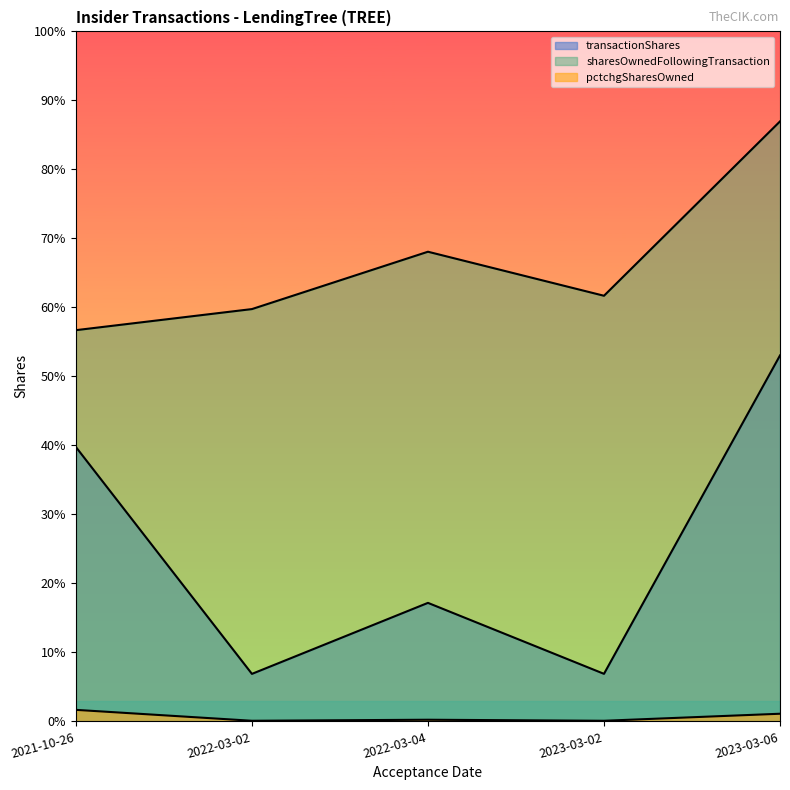

Does the chart have visible grid lines?

No